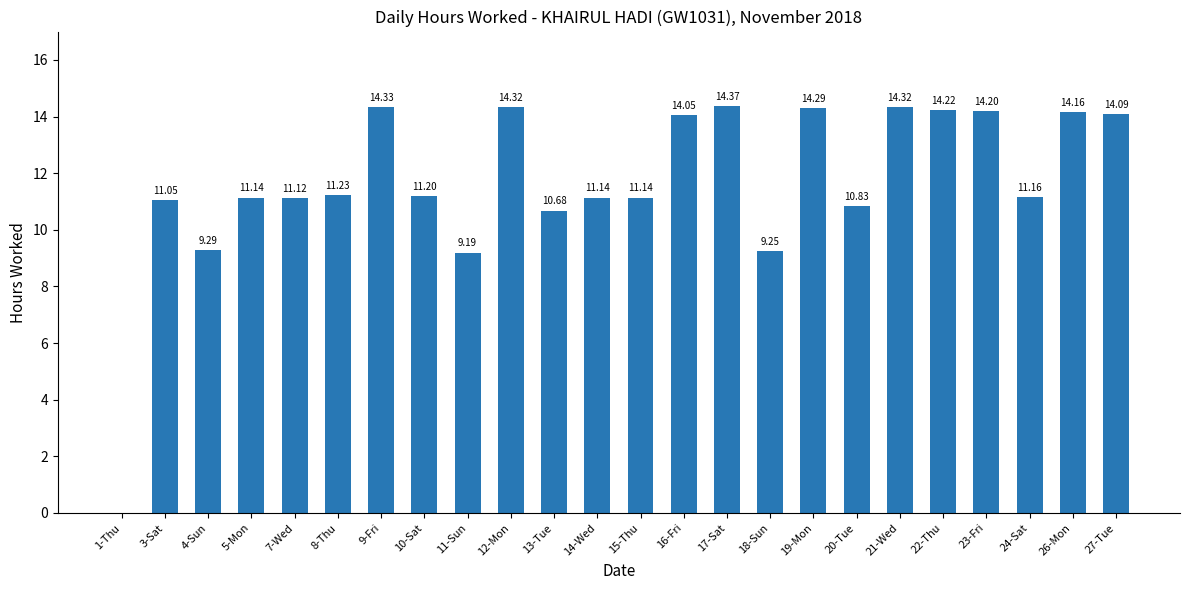

The value at 17-Sat is 24.6. True or false?

False